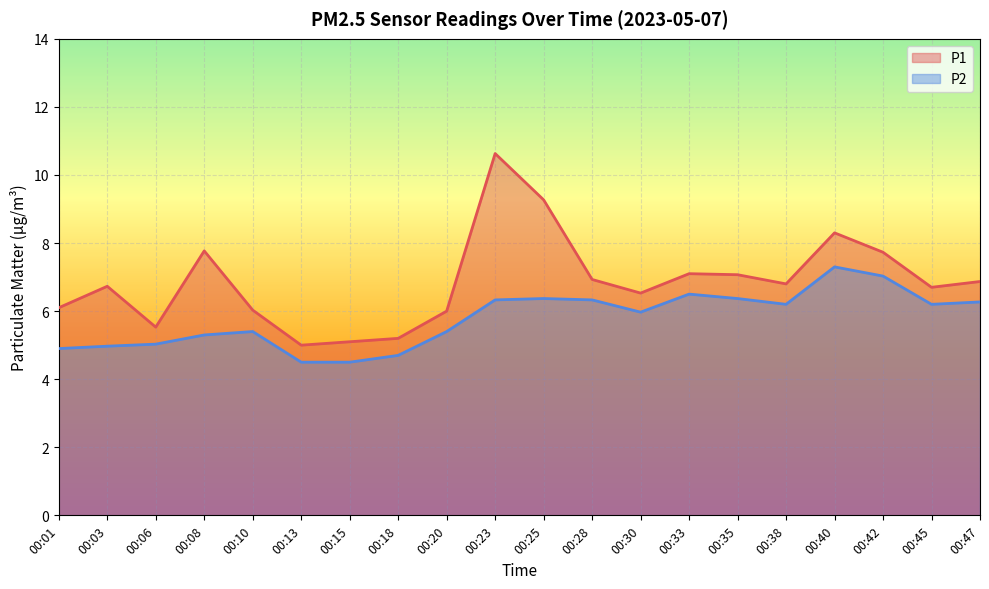

Which series has the largest total across all categories?

P1